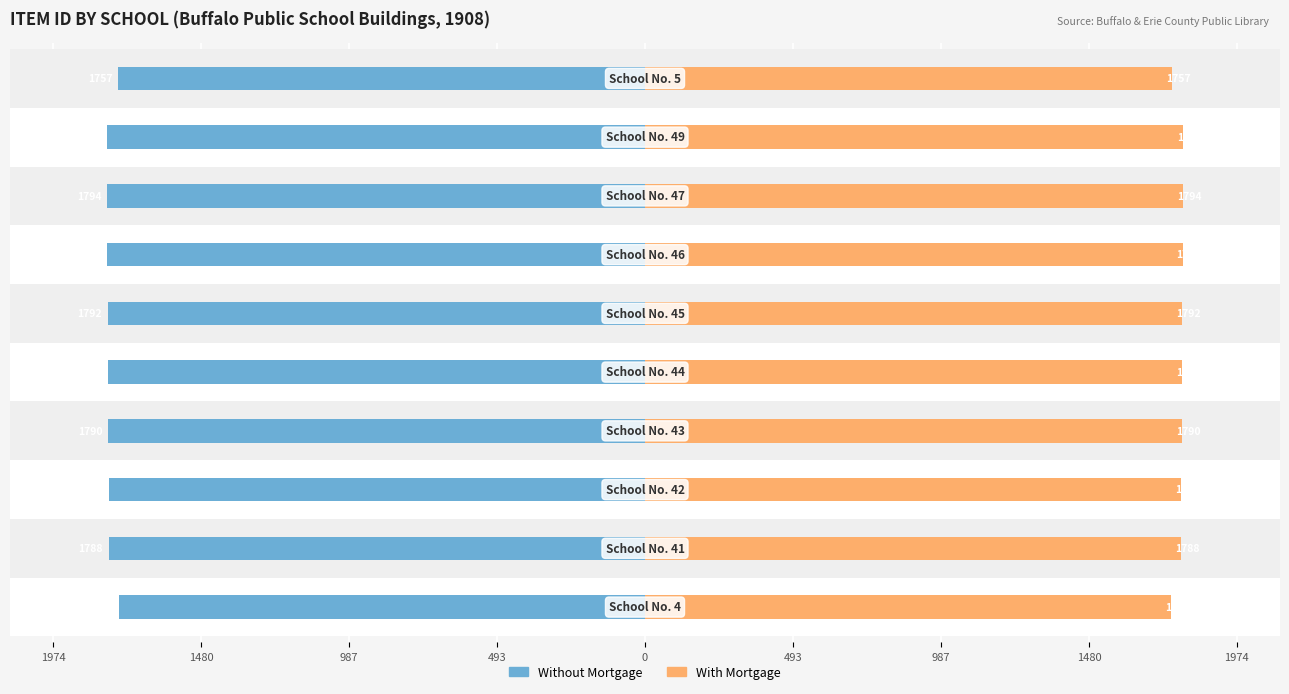

At how many categories does at least one series exceed 845?

10